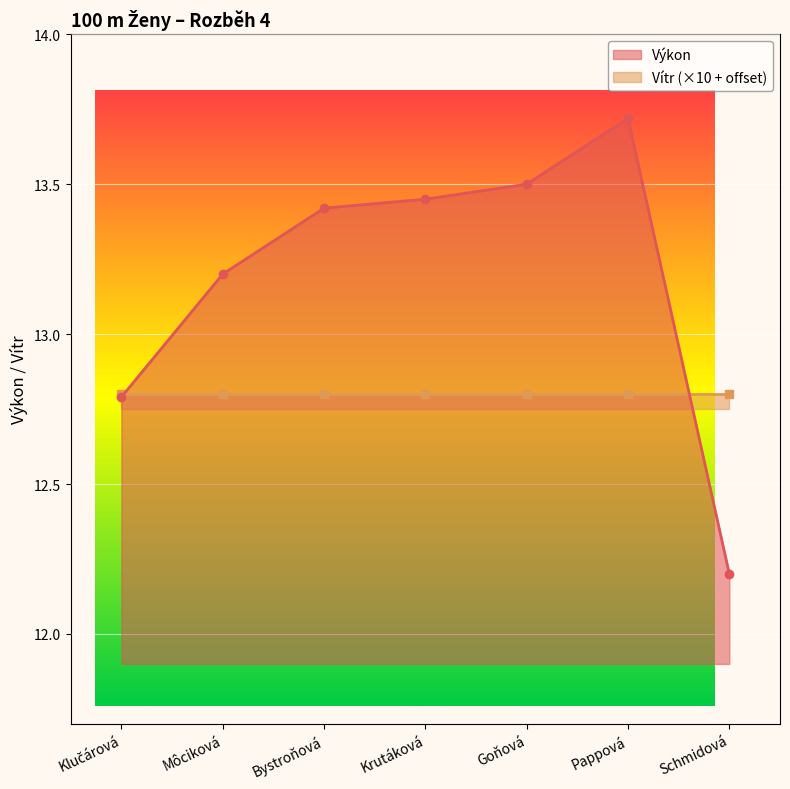

What is the approximate value at Krutáková?

13.4